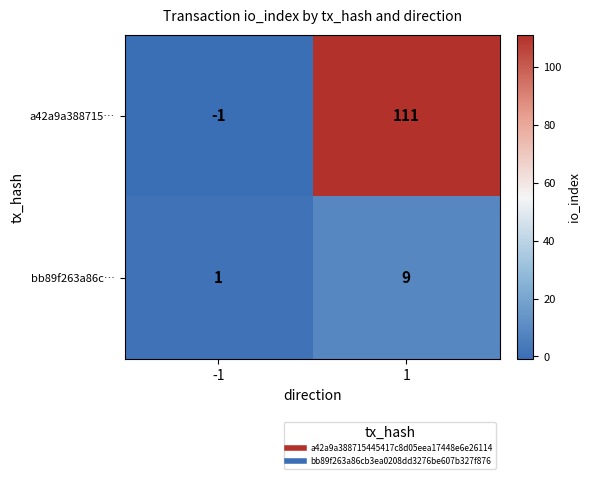

What is the maximum value shown in the chart?

111